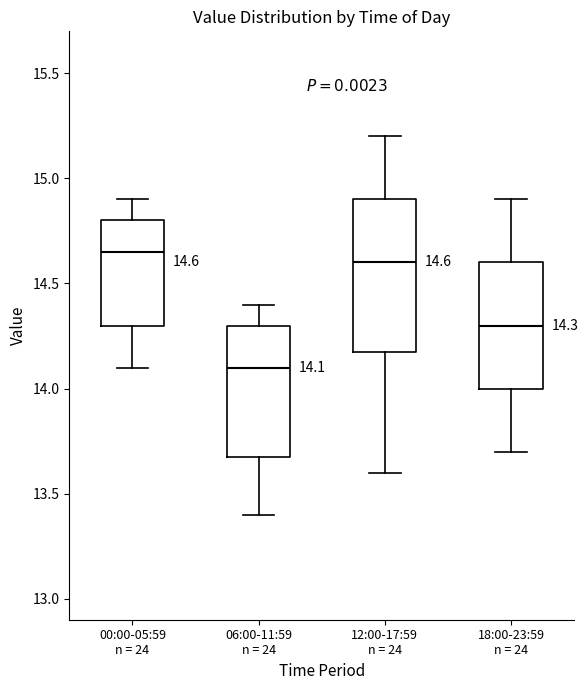

Comparing the boxes themselves (not the whiskers), which one is the tallest?

12:00-17:59 n = 24